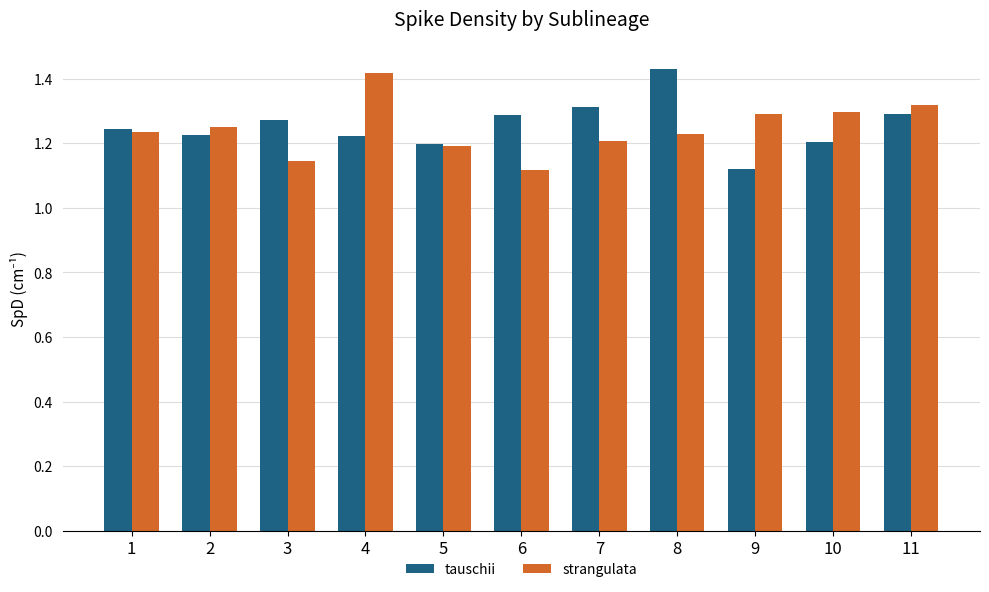

Is the value of tauschii at 2 greater than the value of strangulata at 2?

No